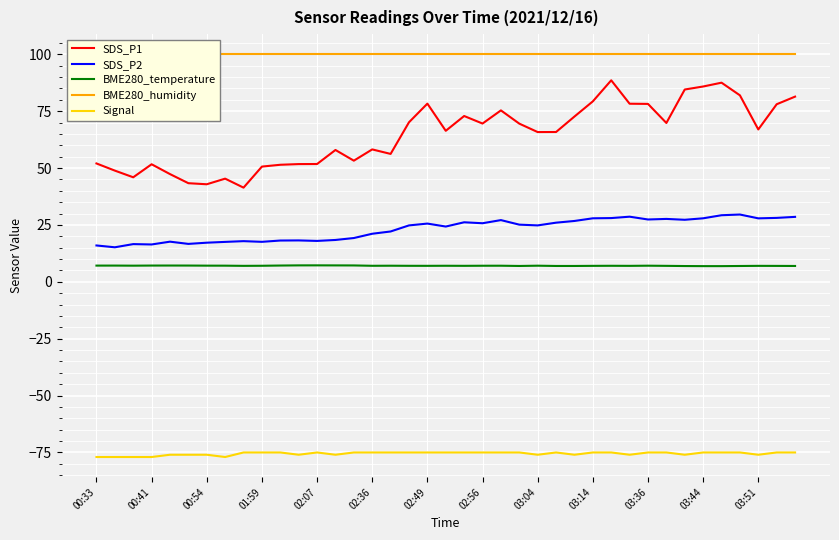

The SDS_P2 series shows 7.1 at 00:33. True or false?

False